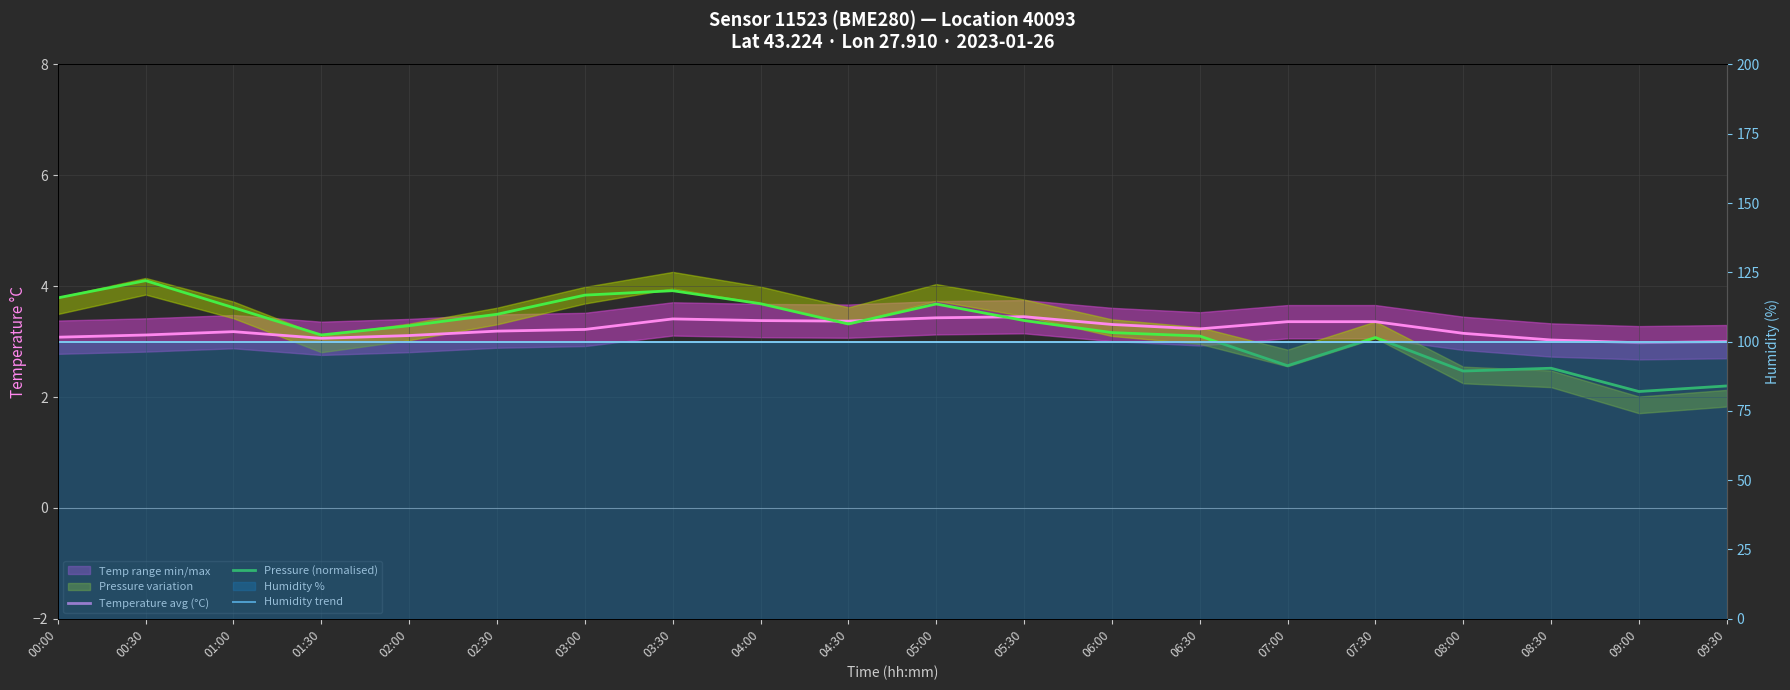

Is it true that Humidity trend equals 100.0 at 09:00?

True